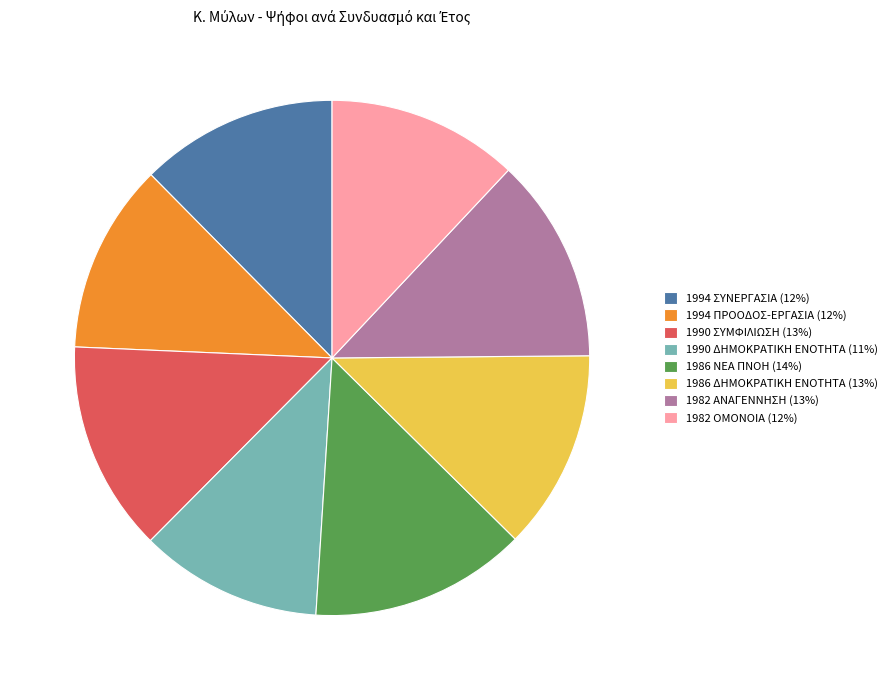

True or false: 1990 ΣΥΜΦΙΛΙΩΣΗ accounts for 13% of the total.

True